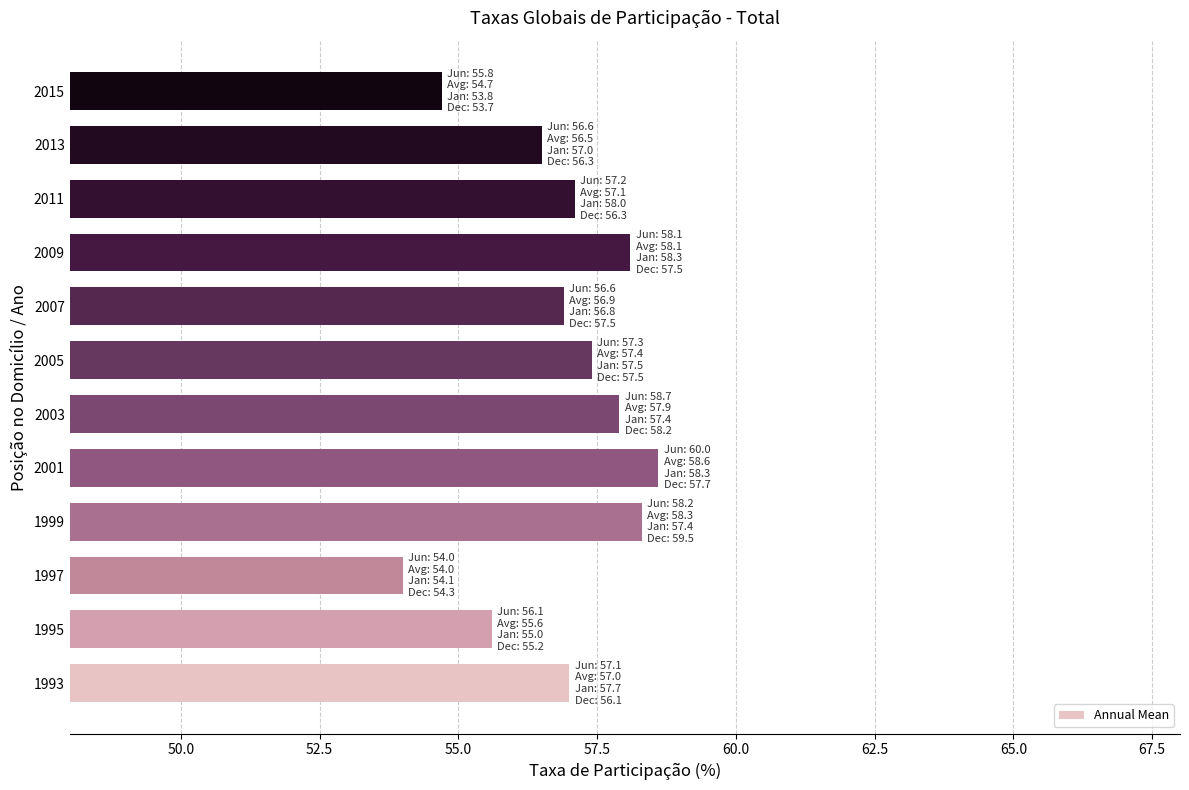

Approximately how many times larger is the value at 2009 compared to 2013?

1.0